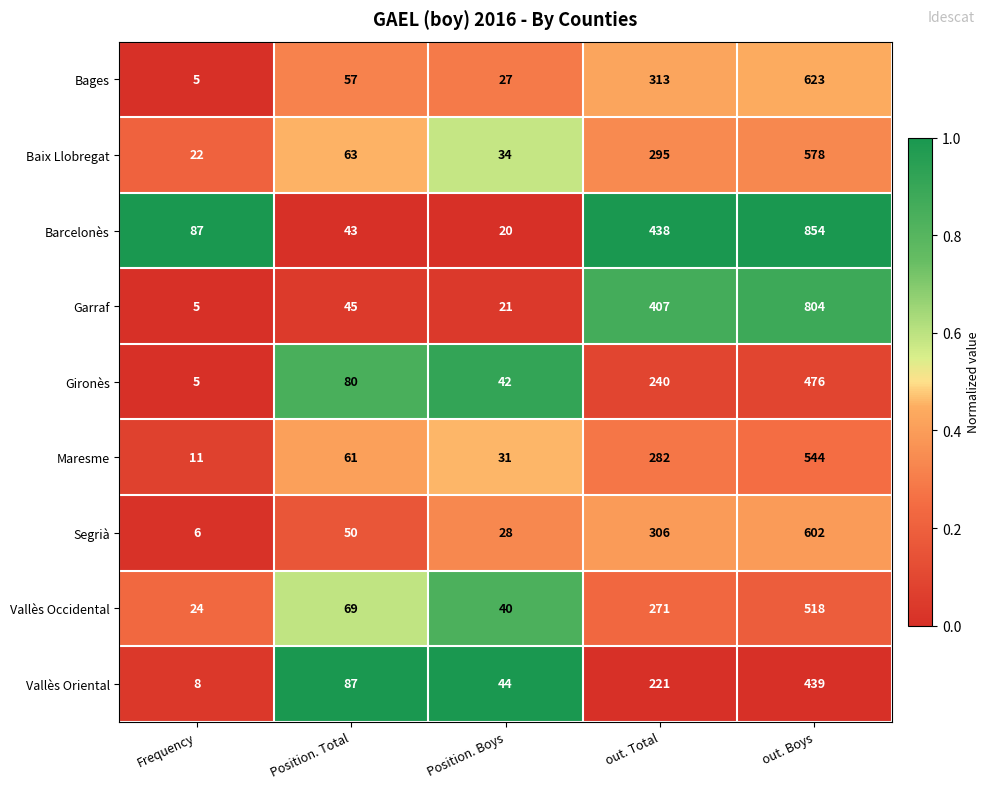

Which series has the largest range (max minus min)?

Barcelonès